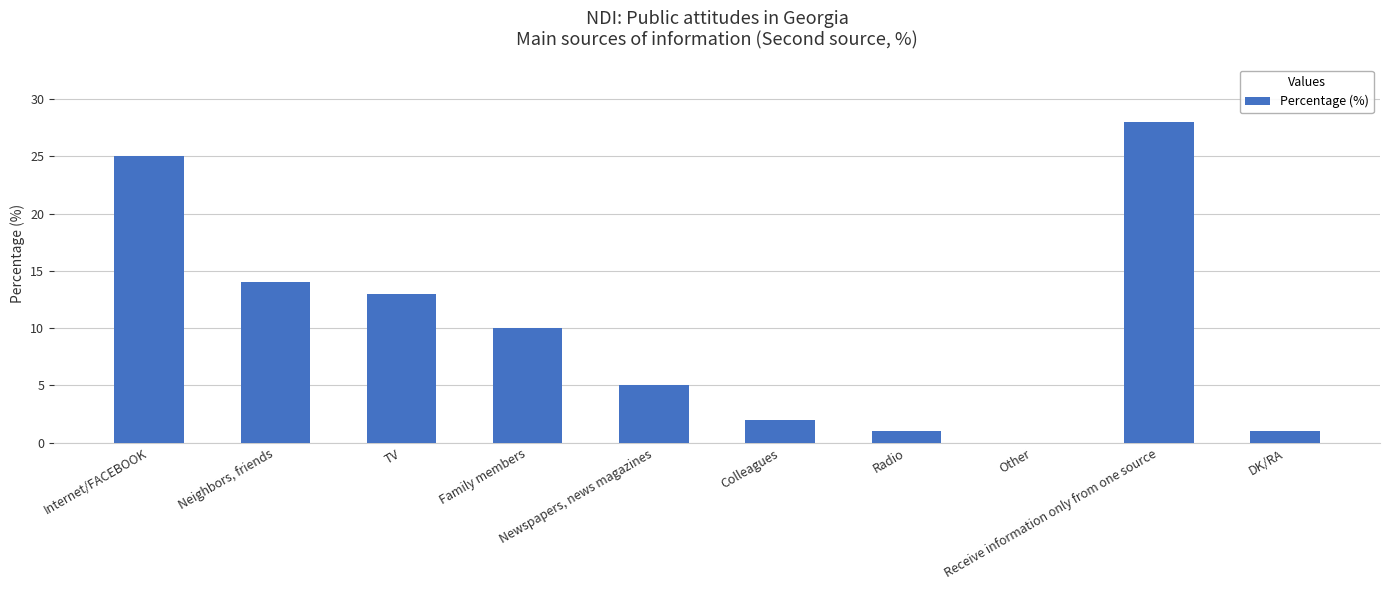

What is the sum of all values?

99